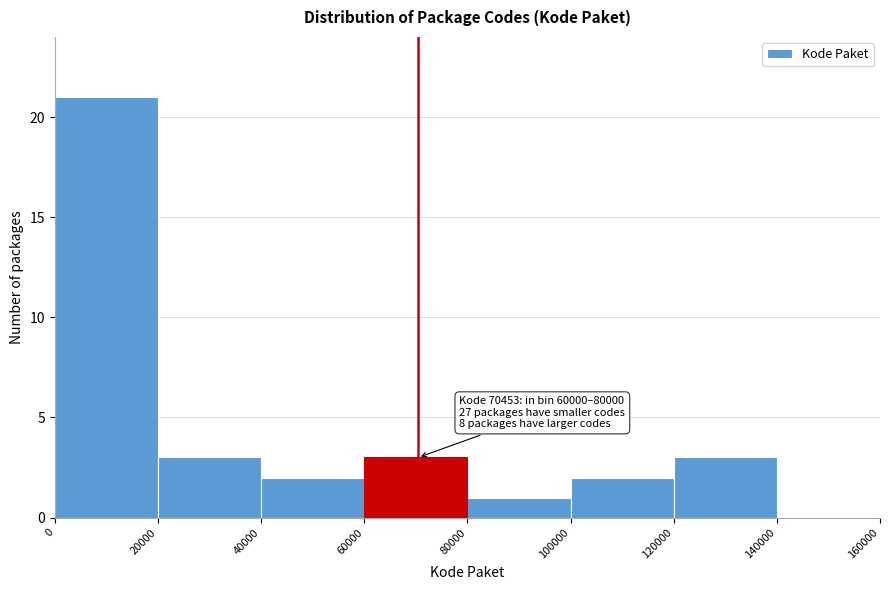

Over which range of the x-axis is the bar tallest?

0 to 20000